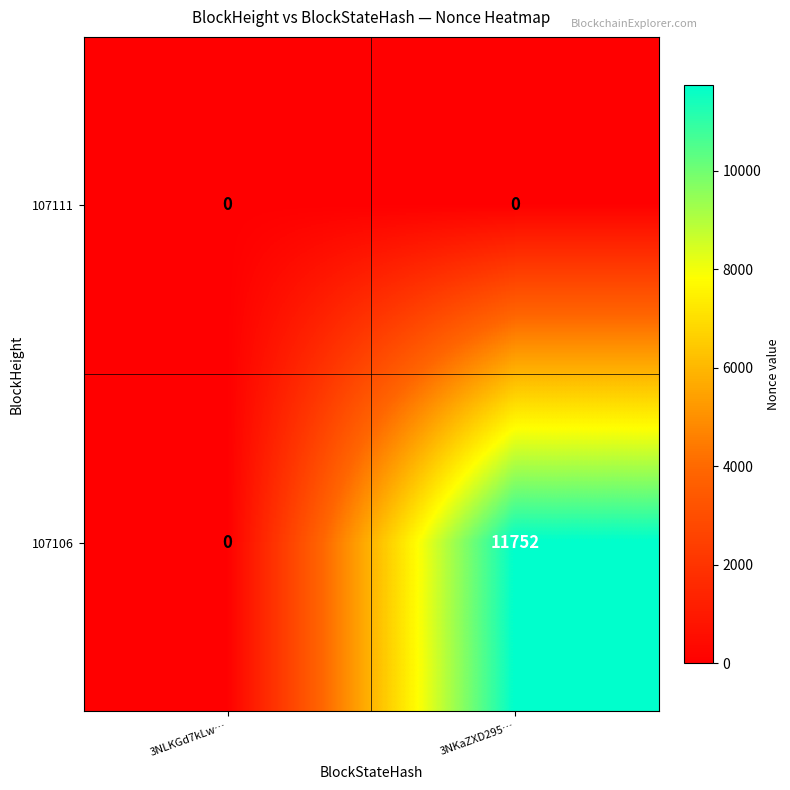

Which series changed the most between 3NLKGd7kLw… and 3NKaZXD295…?

107106